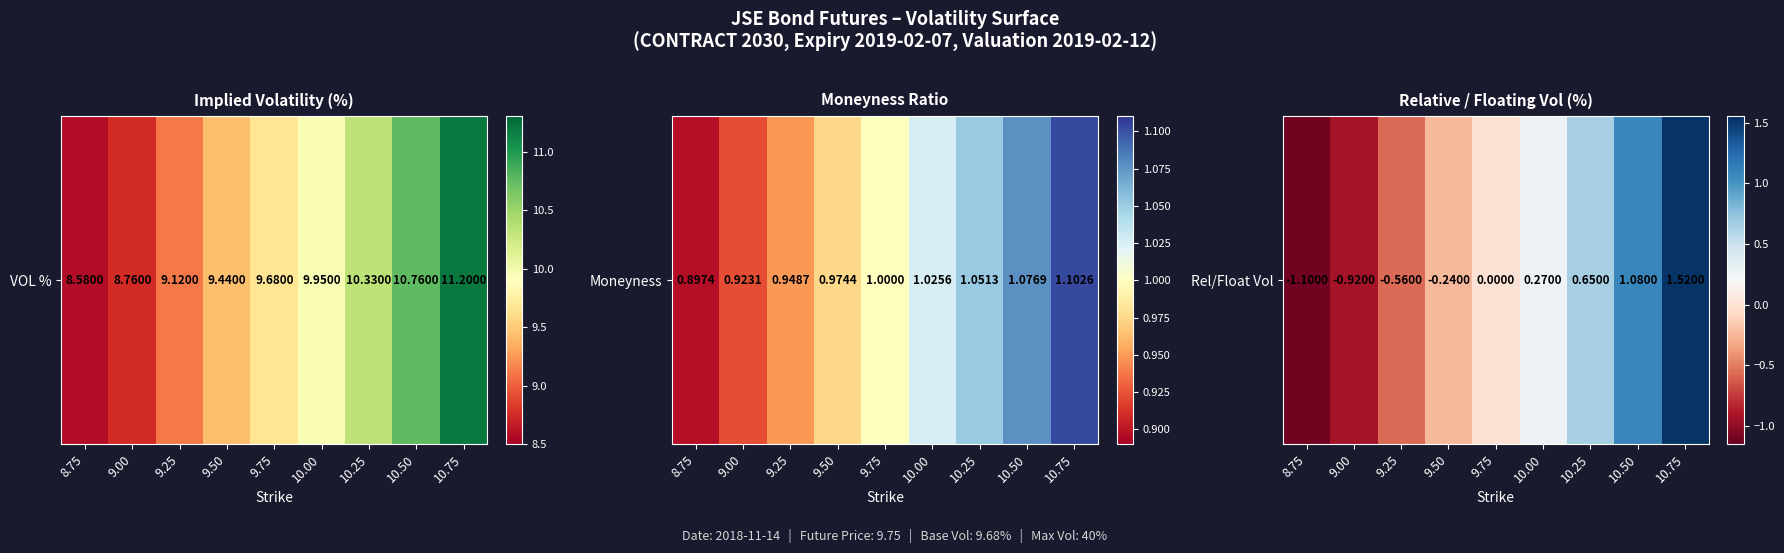

Rank the categories by value from highest to lowest.

10.75, 10.50, 10.25, 10.00, 9.75, 9.50, 9.25, 9.00, 8.75